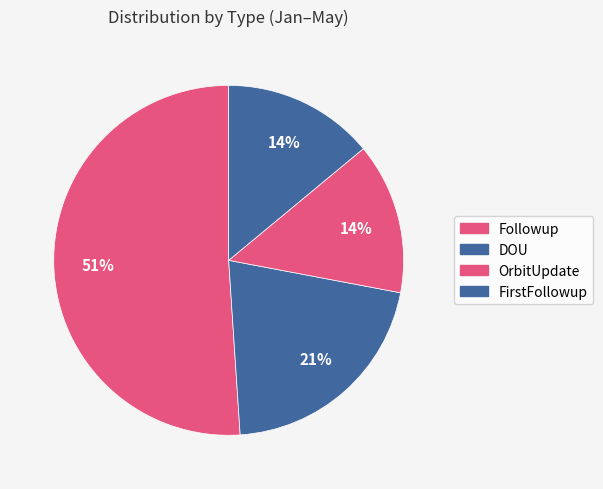

How many segments does this pie chart have?

4